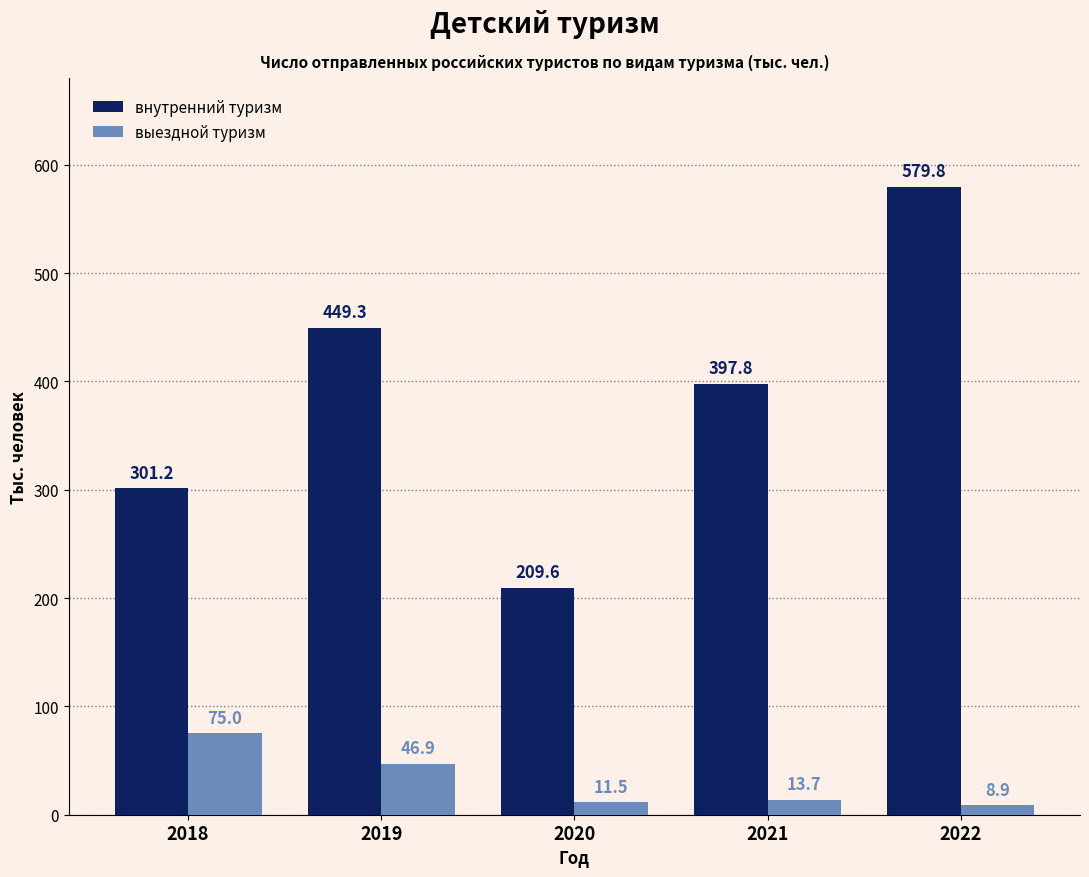

Which series has the largest total across all categories?

внутренний туризм